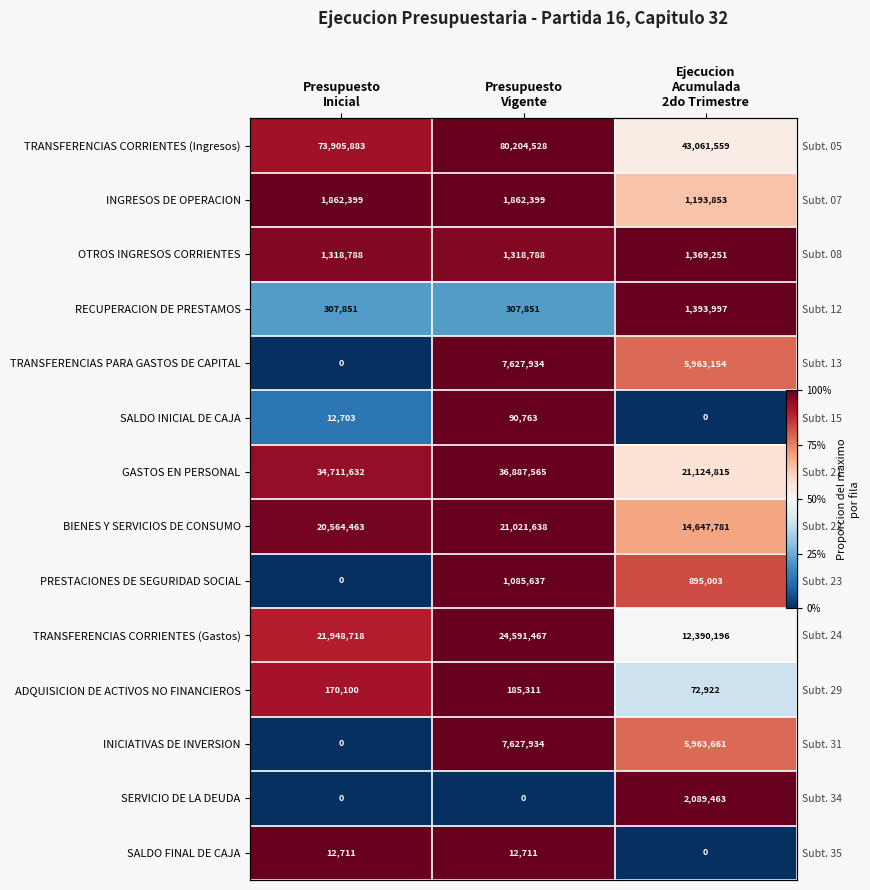

Count the number of data series in this chart.

14